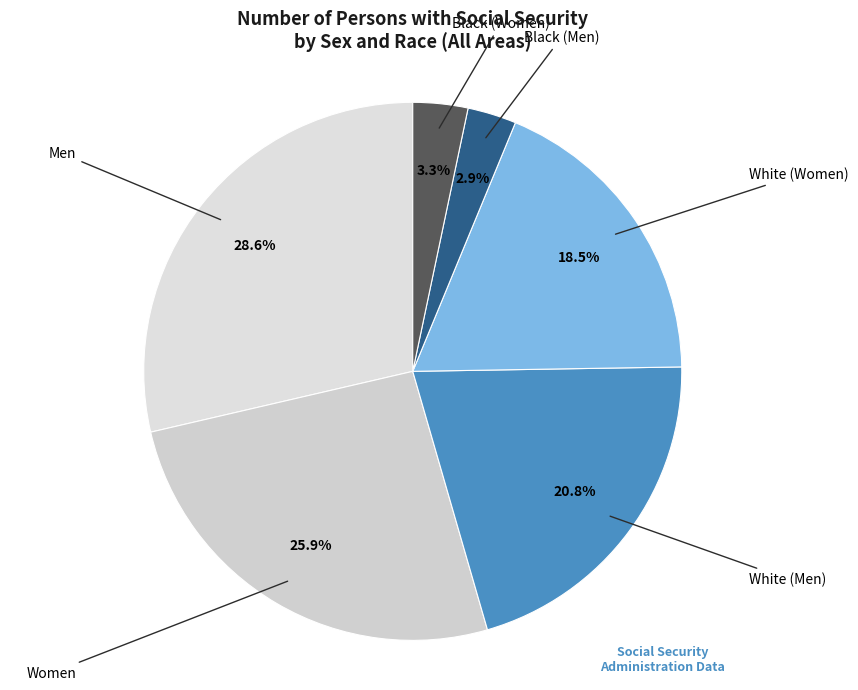

Which category has the biggest portion of the pie?

Men